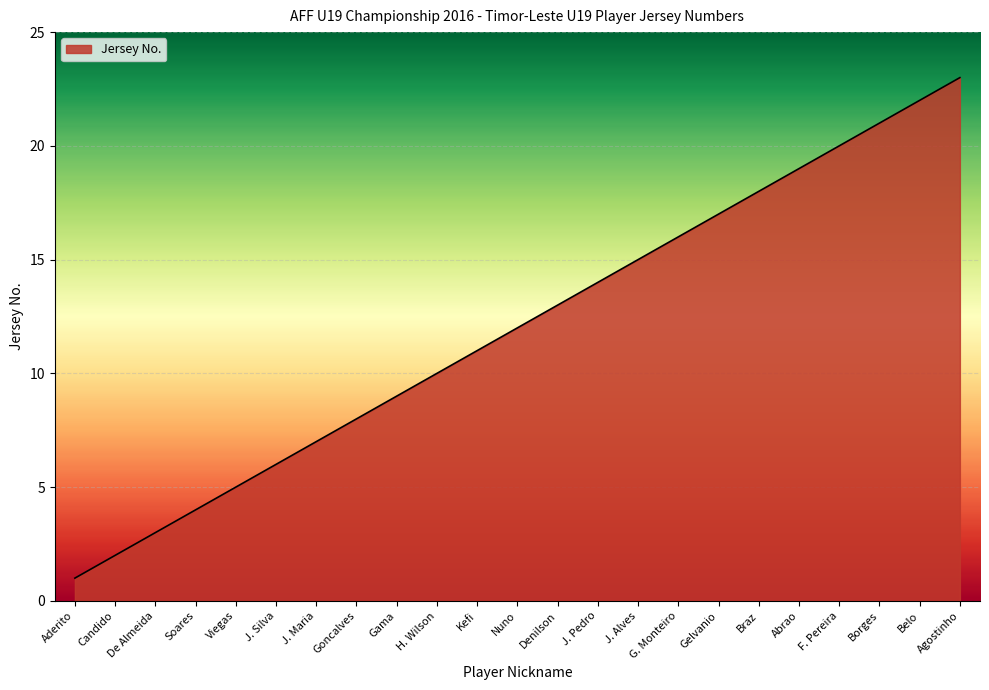

What is the ratio of the value at Denilson to the value at Braz?

0.7